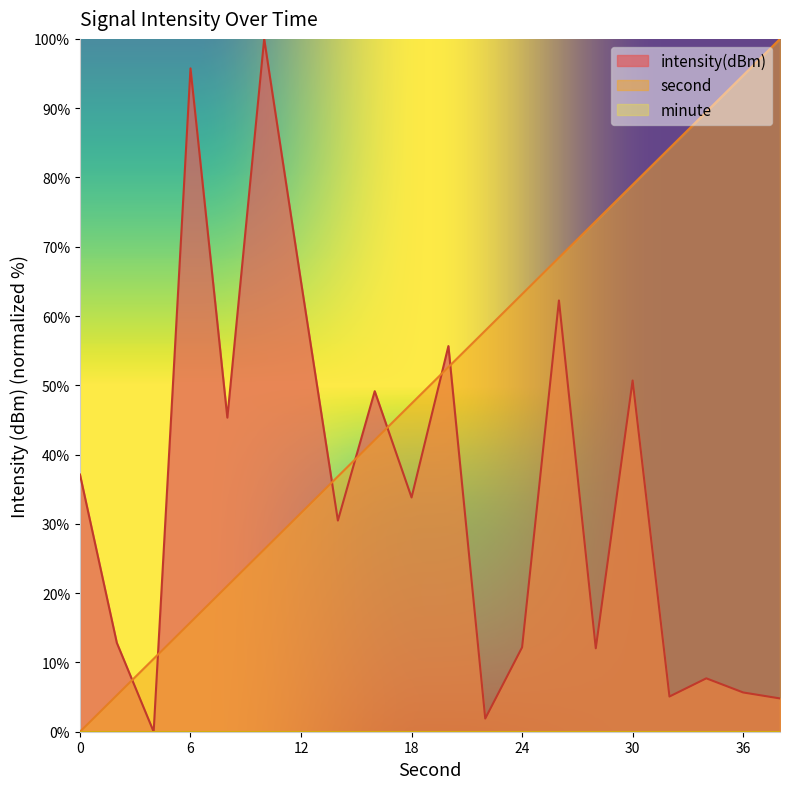

How many lines are shown in the chart?

3